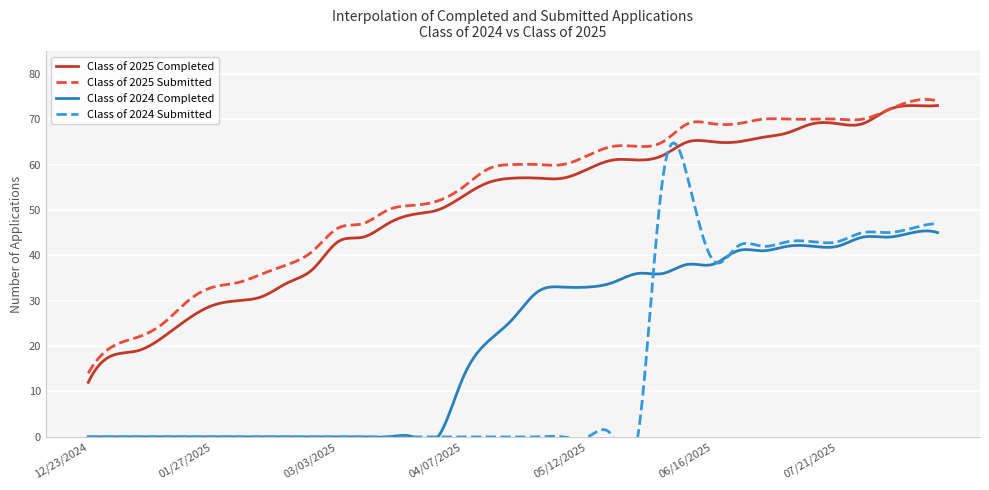

Reading left to right, list all the values displayed in this chart.

Class of 2025 Completed: 12/23/2024=12	12/30/2024=18	01/06/2025=19	01/14/2025=22	01/20/2025=26	01/27/2025=29	02/03/2025=30	02/10/2025=31	02/18/2025=34	02/24/2025=37	03/03/2025=43	03/10/2025=44	03/17/2025=47	03/24/2025=49	03/31/2025=50	04/07/2025=53	04/14/2025=56	04/21/2025=57	04/28/2025=57	05/06/2025=57	05/12/2025=59	05/19/2025=61	05/26/2025=61	06/02/2025=62	06/09/2025=65	06/16/2025=65	06/21/2025=65	06/30/2025=66	07/07/2025=67	07/14/2025=69	07/21/2025=69	07/28/2025=69	08/04/2025=72	08/11/2025=73	08/18/2025=73
Class of 2025 Submitted: 12/23/2024=14	12/30/2024=20	01/06/2025=22	01/14/2025=25	01/20/2025=30	01/27/2025=33	02/03/2025=34	02/10/2025=36	02/18/2025=38	02/24/2025=41	03/03/2025=46	03/10/2025=47	03/17/2025=50	03/24/2025=51	03/31/2025=52	04/07/2025=55	04/14/2025=59	04/21/2025=60	04/28/2025=60	05/06/2025=60	05/12/2025=62	05/19/2025=64	05/26/2025=64	06/02/2025=65	06/09/2025=69	06/16/2025=69	06/21/2025=69	06/30/2025=70	07/07/2025=70	07/14/2025=70	07/21/2025=70	07/28/2025=70	08/04/2025=72	08/11/2025=74	08/18/2025=74
Class of 2024 Completed: 12/23/2024=0	12/30/2024=0	01/06/2025=0	01/14/2025=0	01/20/2025=0	01/27/2025=0	02/03/2025=0	02/10/2025=0	02/18/2025=0	02/24/2025=0	03/03/2025=0	03/10/2025=0	03/17/2025=0	03/24/2025=0	03/31/2025=0	04/07/2025=13	04/14/2025=21	04/21/2025=26	04/28/2025=32	05/06/2025=33	05/12/2025=33	05/19/2025=34	05/26/2025=36	06/02/2025=36	06/09/2025=38	06/16/2025=38	06/21/2025=41	06/30/2025=41	07/07/2025=42	07/14/2025=42	07/21/2025=42	07/28/2025=44	08/04/2025=44	08/11/2025=45	08/18/2025=45
Class of 2024 Submitted: 12/23/2024=0	12/30/2024=0	01/06/2025=0	01/14/2025=0	01/20/2025=0	01/27/2025=0	02/03/2025=0	02/10/2025=0	02/18/2025=0	02/24/2025=0	03/03/2025=0	03/10/2025=0	03/17/2025=0	03/24/2025=0	03/31/2025=0	04/07/2025=0	04/14/2025=0	04/21/2025=0	04/28/2025=0	05/06/2025=0	05/12/2025=0	05/19/2025=0	05/26/2025=0	06/02/2025=57	06/09/2025=57	06/16/2025=39	06/21/2025=42	06/30/2025=42	07/07/2025=43	07/14/2025=43	07/21/2025=43	07/28/2025=45	08/04/2025=45	08/11/2025=46	08/18/2025=47